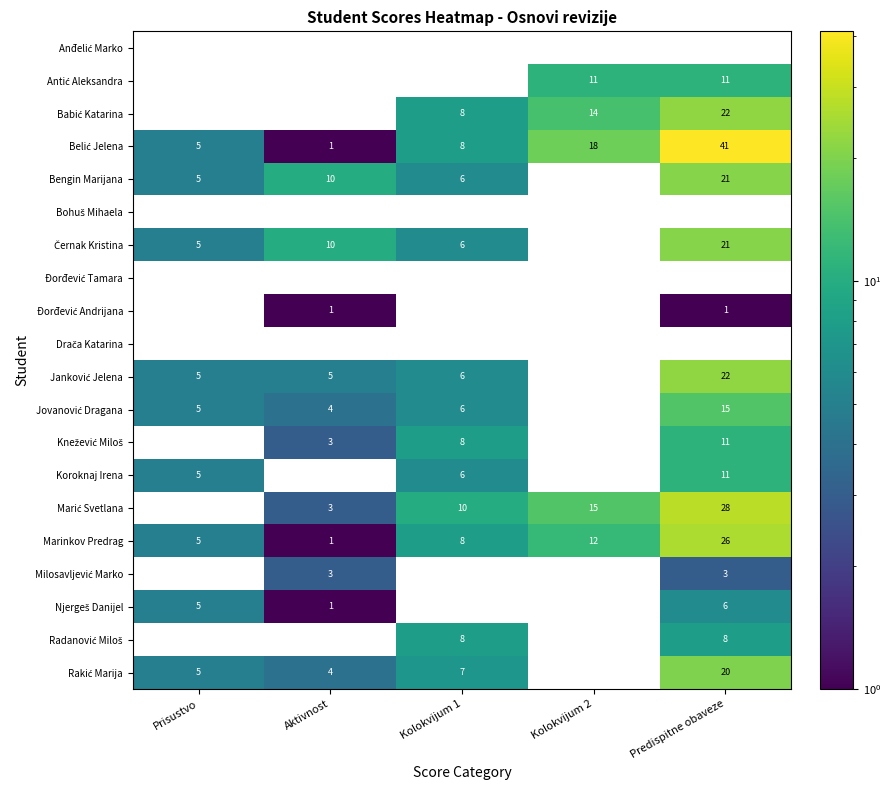

What is the difference between the highest and lowest values at Kolokvijum 1?

10